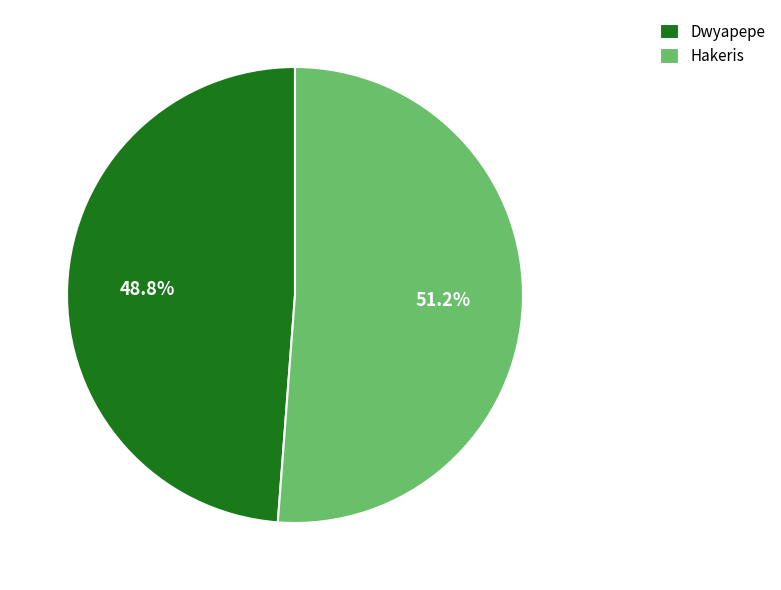

What portion of the pie excludes Hakeris?

48.8%